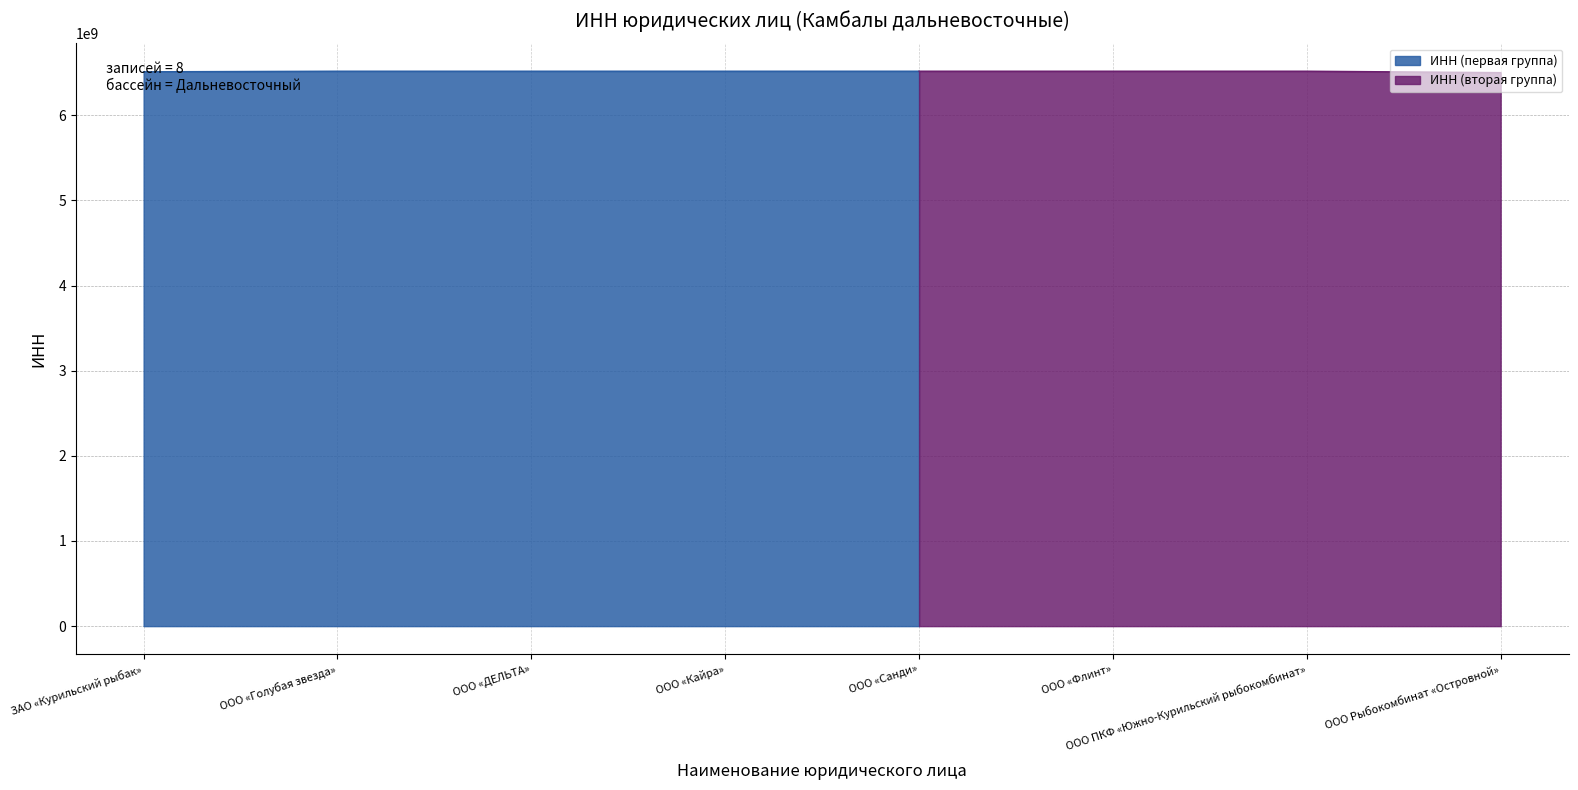

Which has a higher value, ООО ПКФ «Южно-Курильский рыбокомбинат» or ООО «Голубая звезда»?

ООО ПКФ «Южно-Курильский рыбокомбинат»